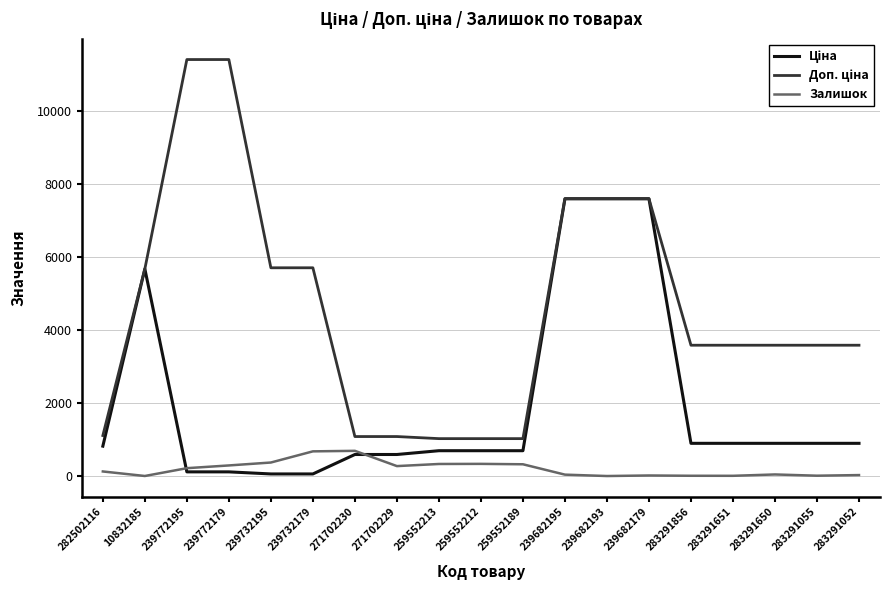

What is the total value across all series at 239682193?

15193.1